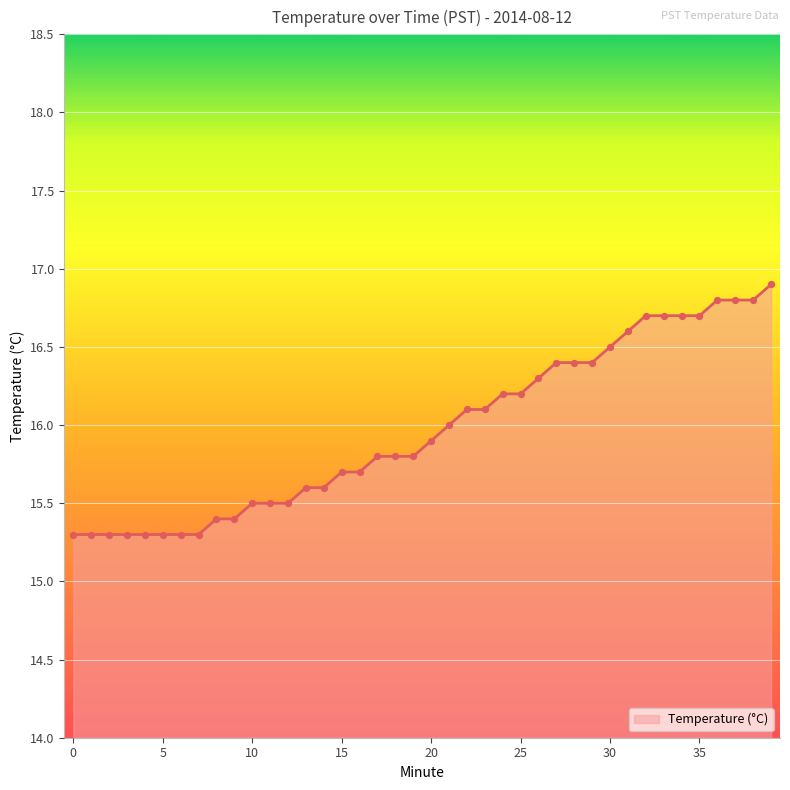

What is the difference between the maximum and minimum values?

1.6